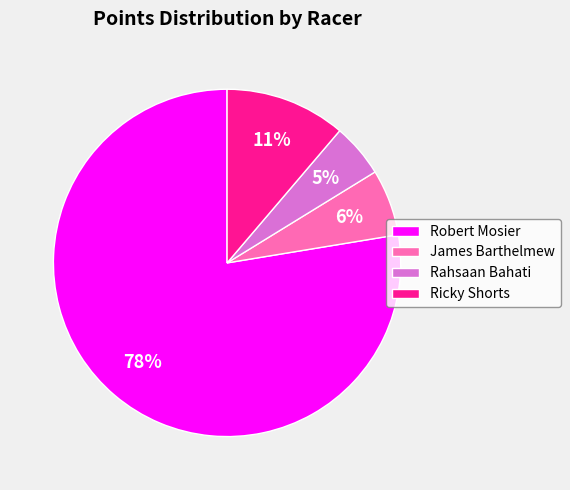

Combined, do Robert Mosier and James Barthelmew account for over 50%?

Yes